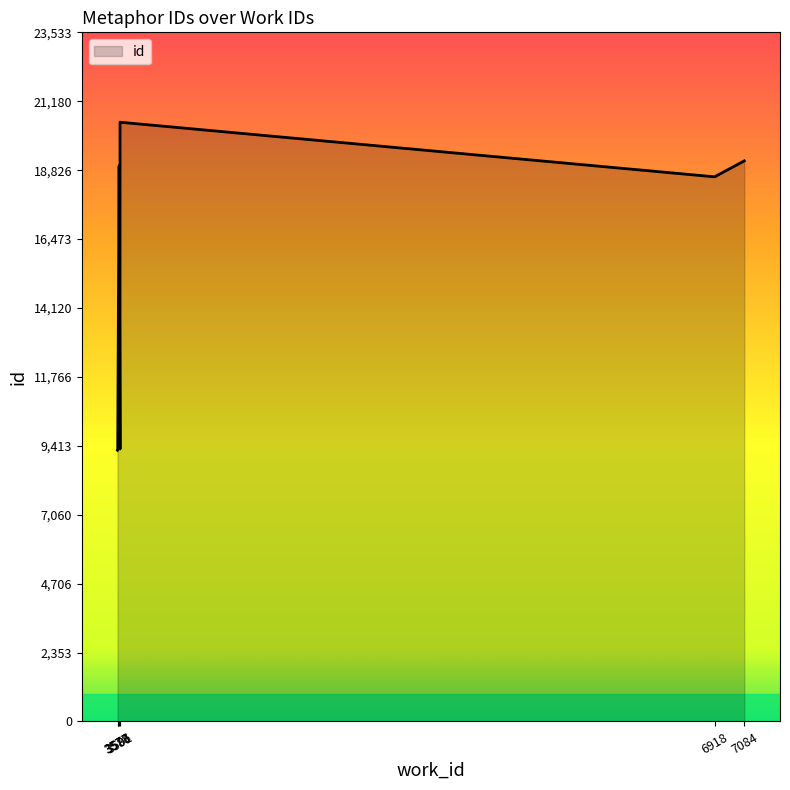

List the labels in order of value, smallest first.

3577, 3578, 3591, 3591, 6918, 3586, 3586, 7084, 3591, 3591